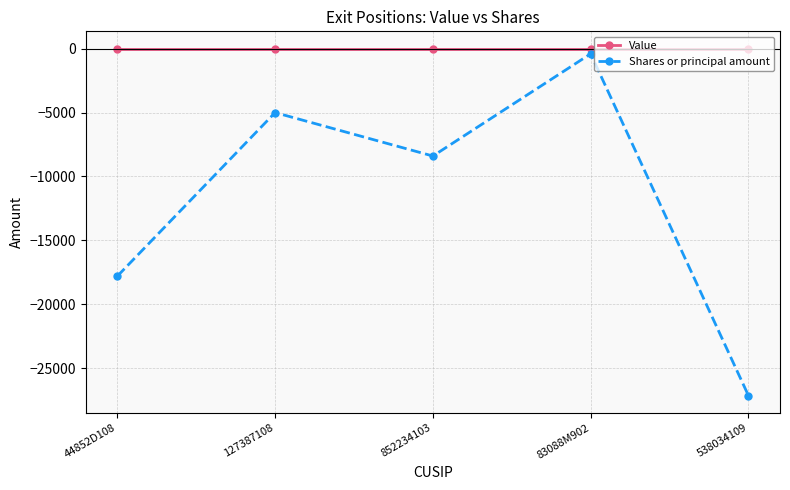

How many lines are shown in the chart?

2